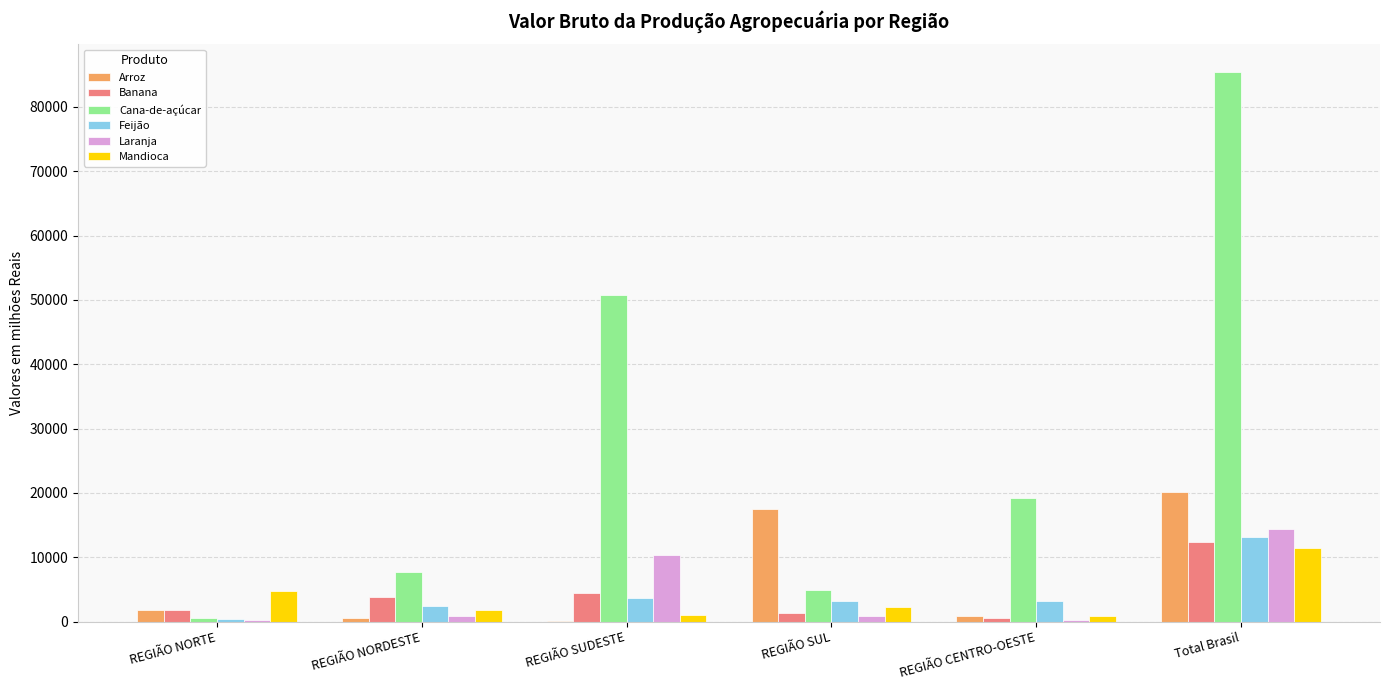

Between REGIÃO NORTE and REGIÃO CENTRO-OESTE, which series saw the biggest shift?

Cana-de-açúcar